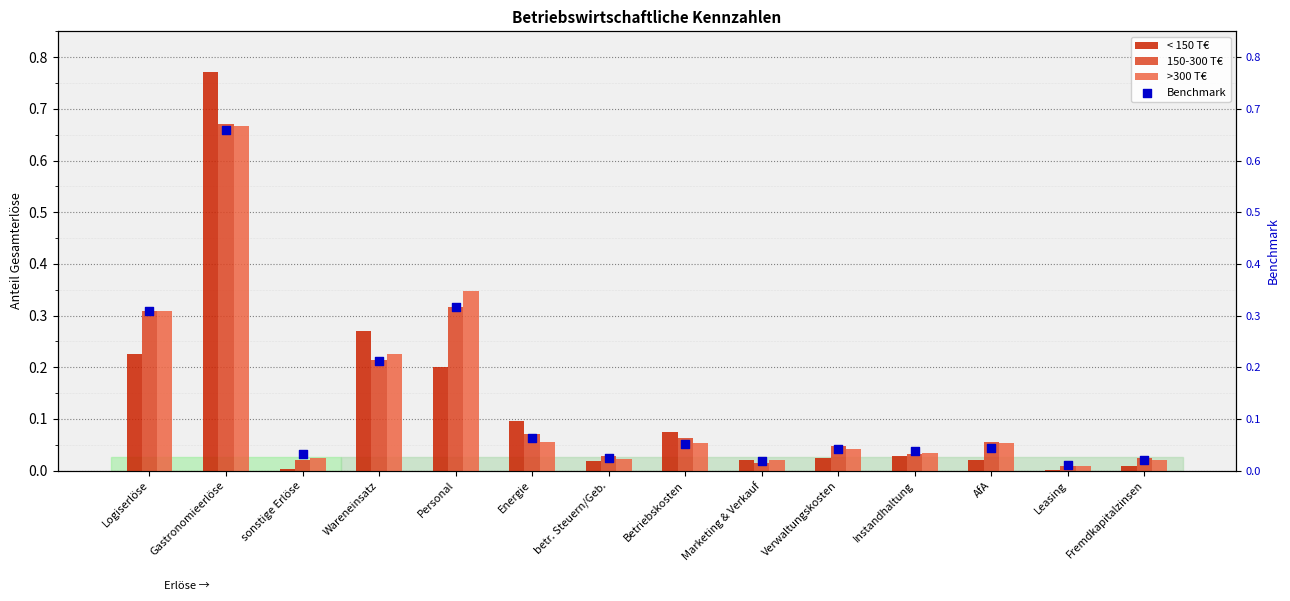

Is the value of 150-300 T€ at sonstige Erlöse greater than the value of < 150 T€ at AfA?

No